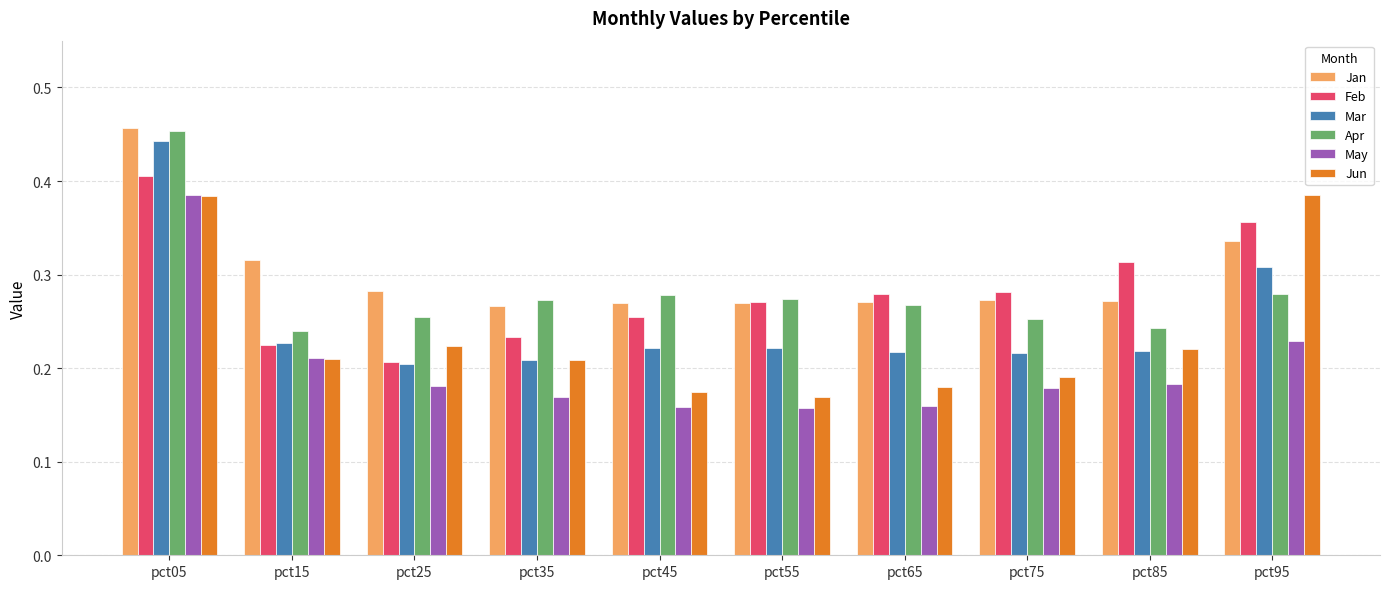

Which series changed the most between pct25 and pct85?

Feb